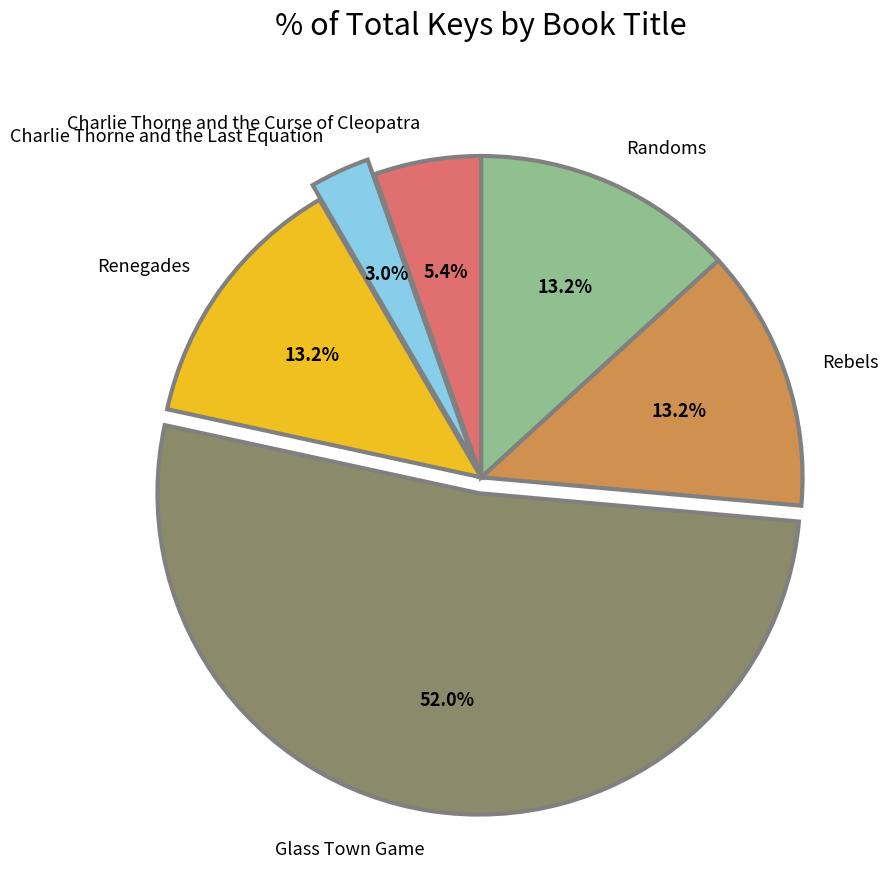

Count the number of slices in the pie.

6